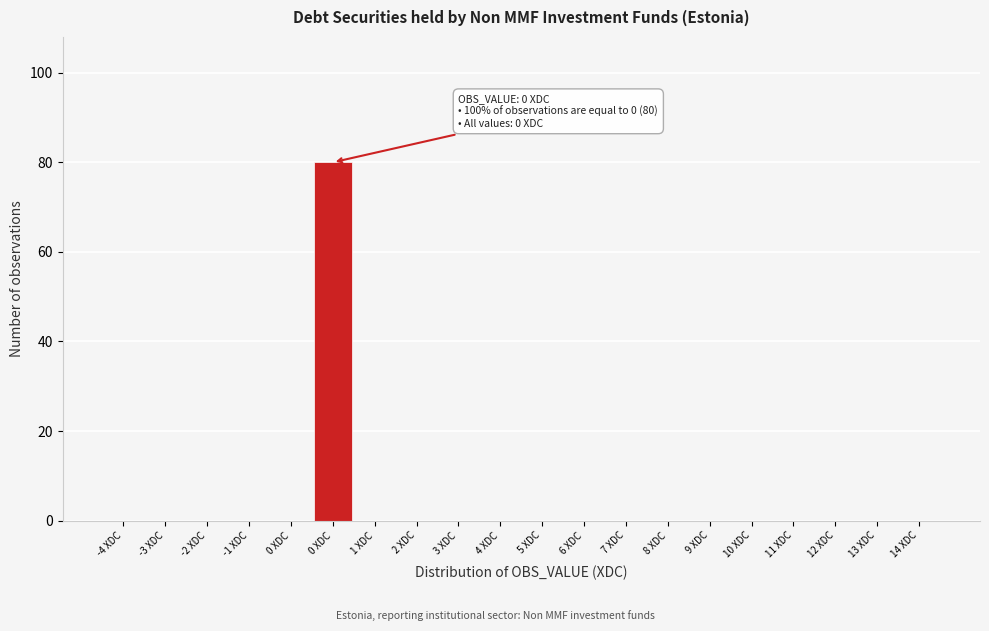

Count the number of data series in this chart.

1